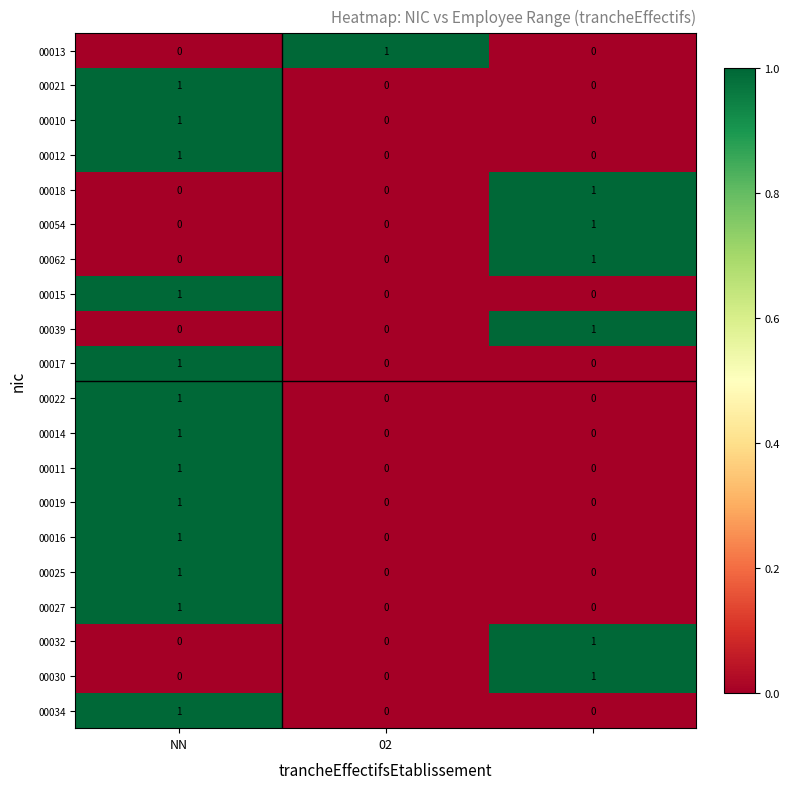

At how many categories does at least one series exceed 0?

3